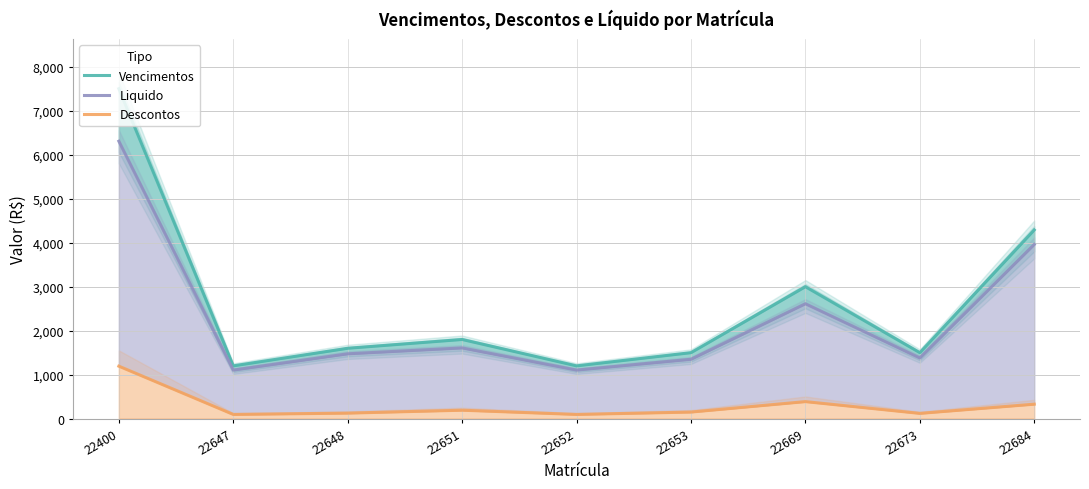

At 22669, list the series in order from largest to smallest.

Vencimentos, Liquido, Descontos